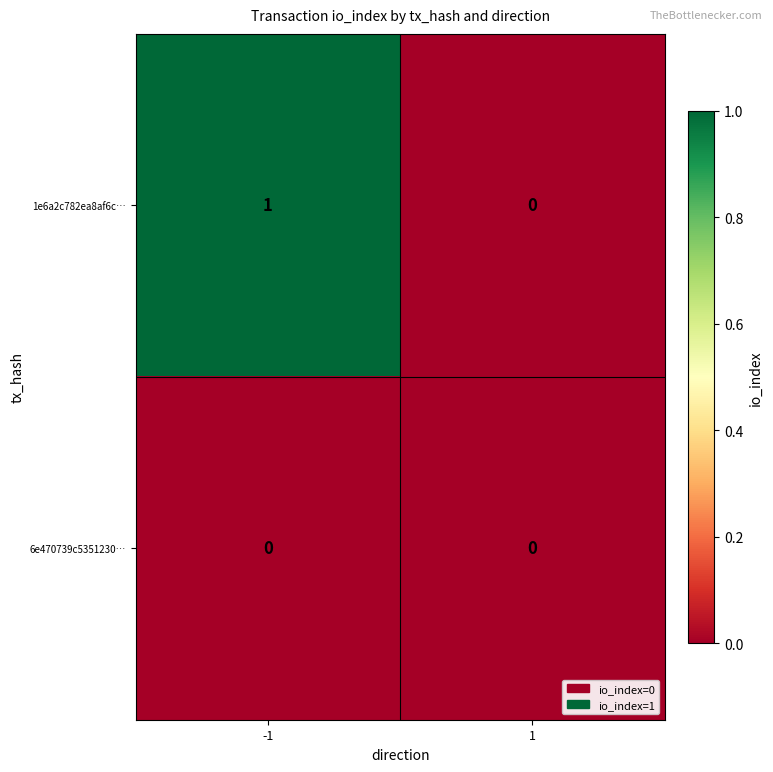

Which series has the largest total across all categories?

1e6a2c782ea8af6c…